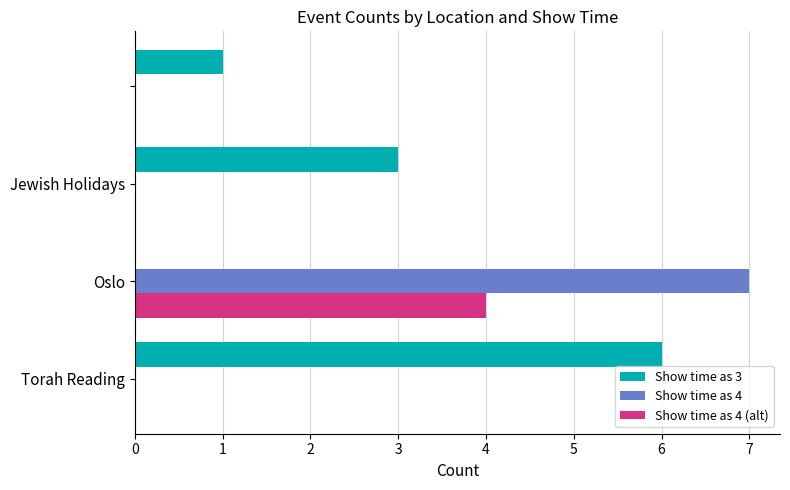

What is the greatest value displayed?

7